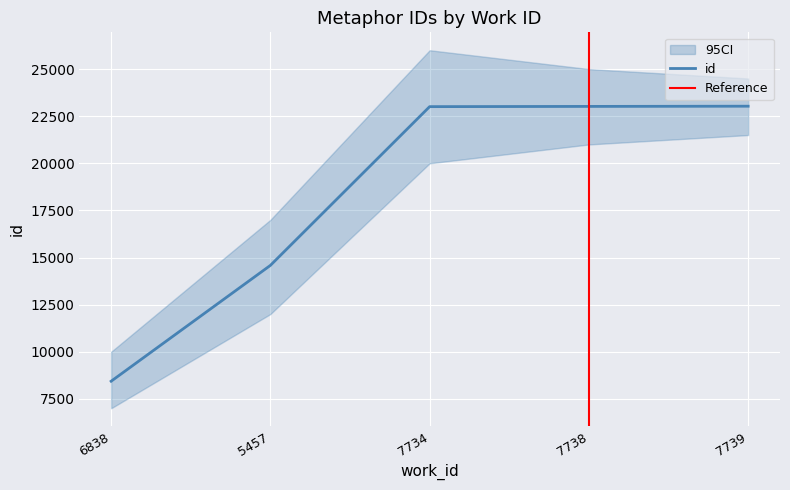

Where is the data nearest to the value 15733?

5457